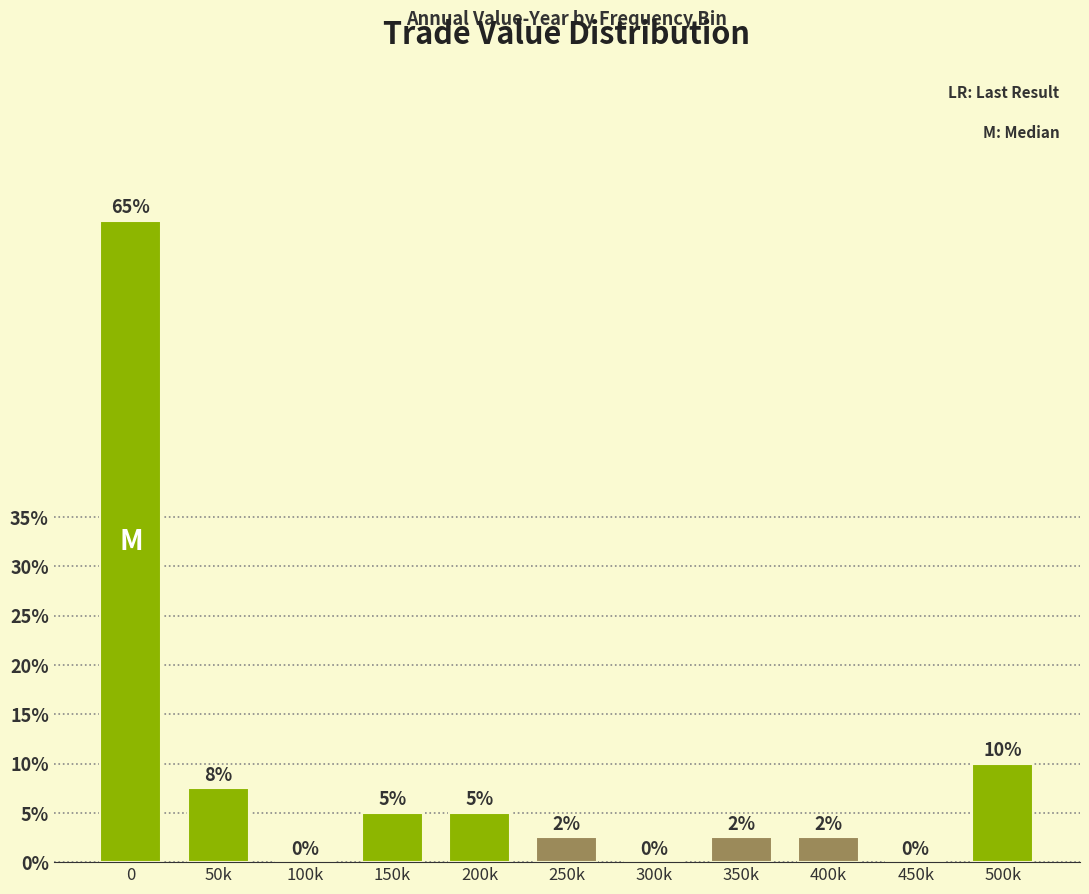

What is the maximum value shown in the chart?

65.0